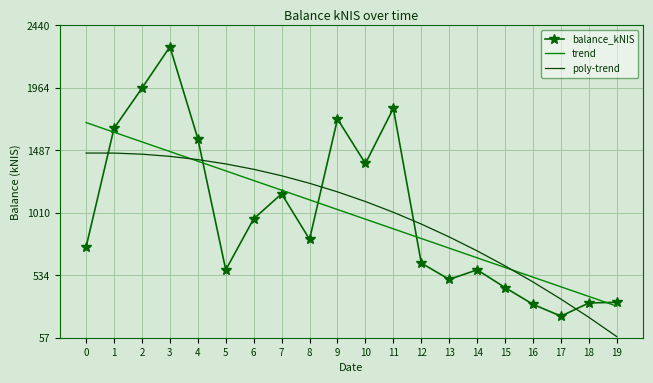

What is the total value across all series at 15?

1636.5